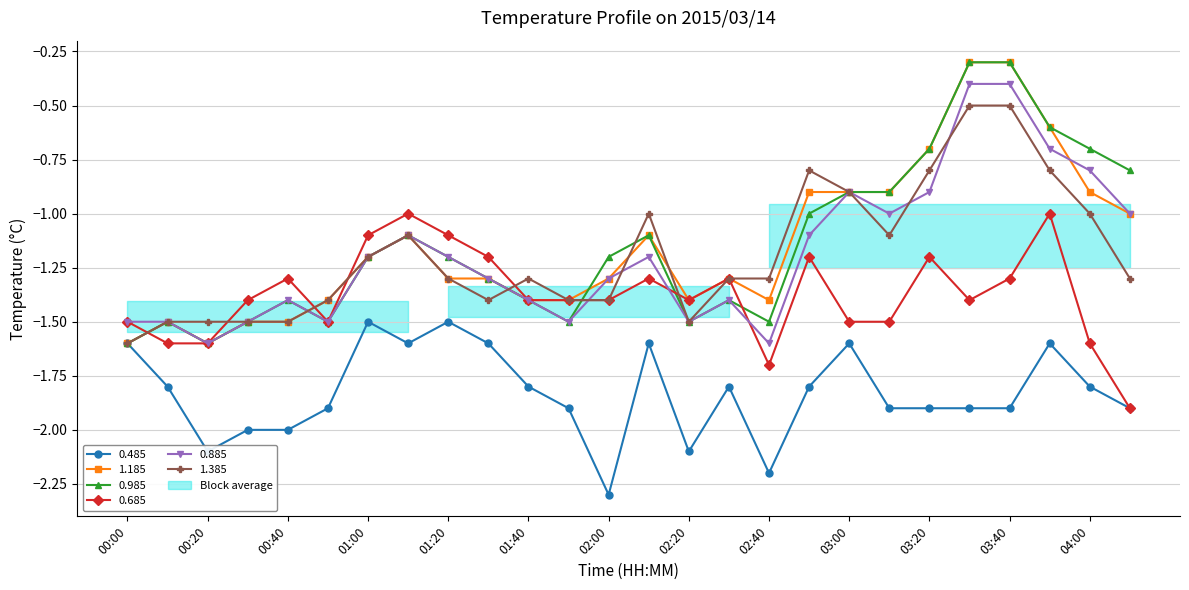

The value of 0.685 at 02:40 is -1.7. True or false?

True